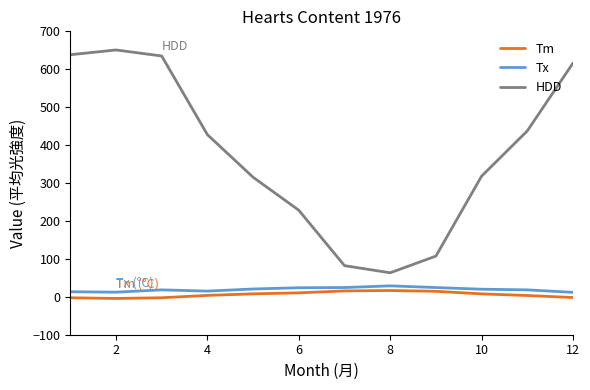

Which series has the largest total across all categories?

HDD